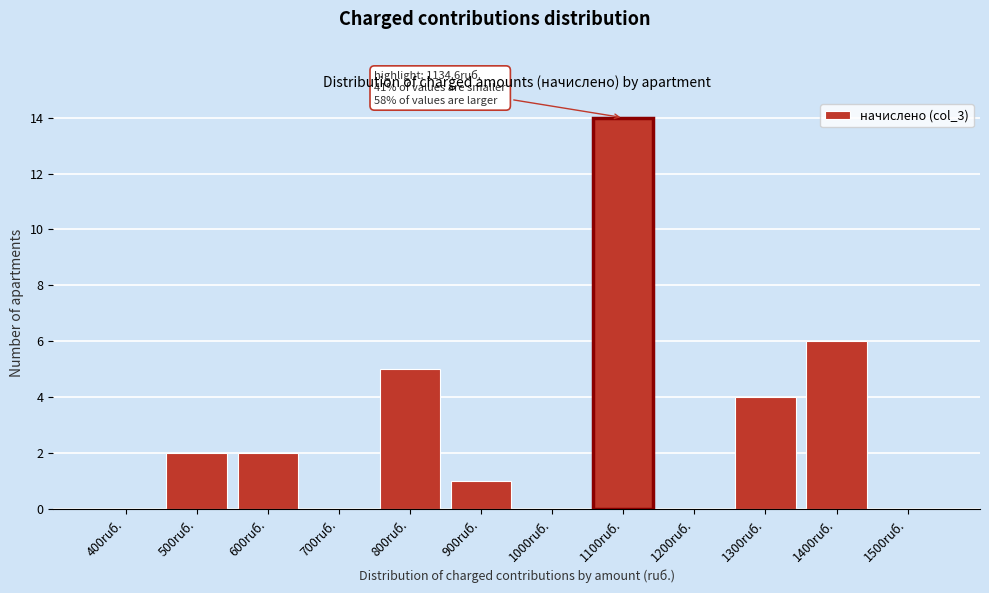

Reading right to left, list all the values displayed in this chart.

1500ruб.=0	1400ruб.=6	1300ruб.=4	1200ruб.=0	1100ruб.=14	1000ruб.=0	900ruб.=1	800ruб.=5	700ruб.=0	600ruб.=2	500ruб.=2	400ruб.=0